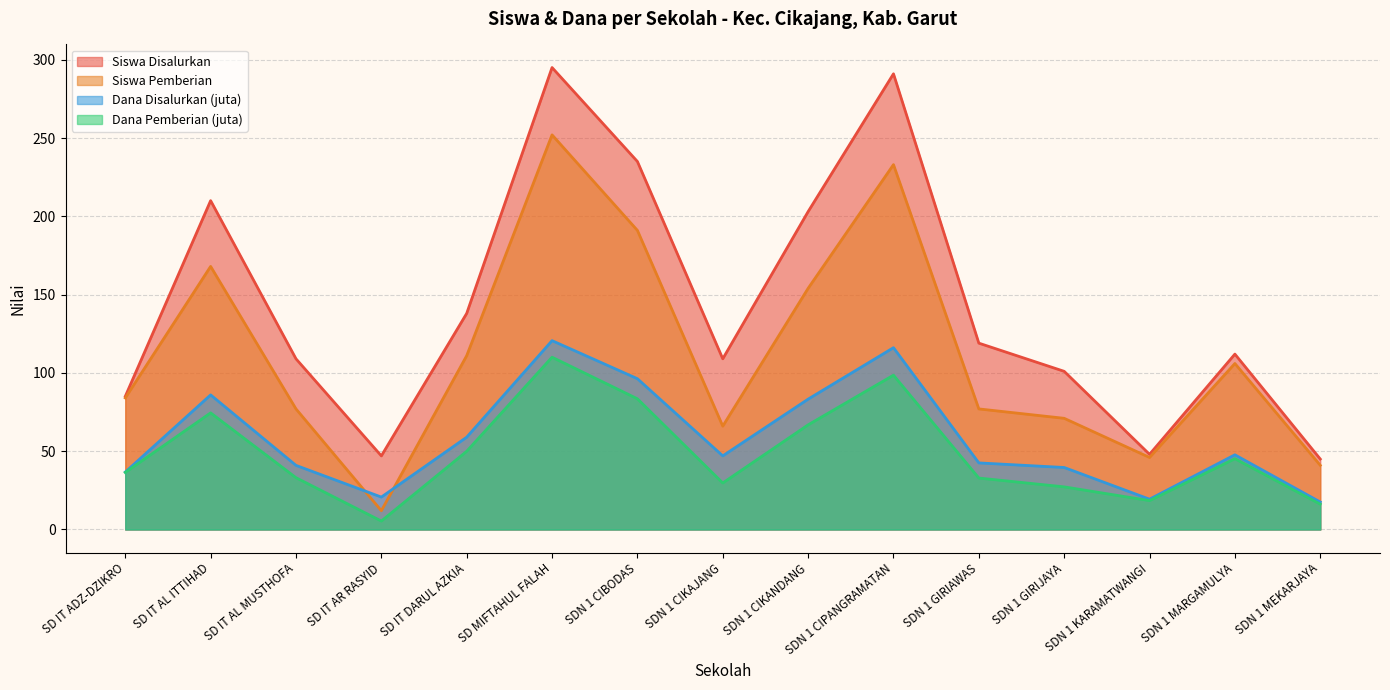

What is the label of the 6th point from the right?

SDN 1 CIPANGRAMATAN